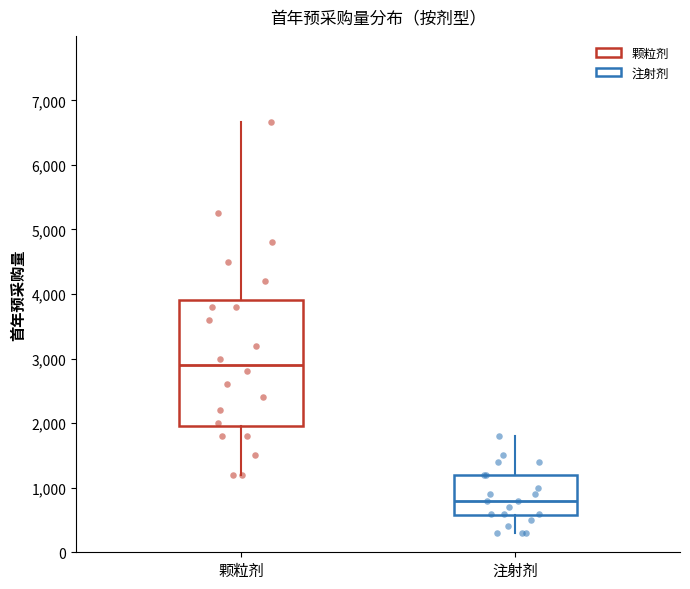

Where does the lower whisker of the box for 颗粒剂 end on the y-axis? The values are not printed on the chart, so give them approximately, as read against the axis.

1200